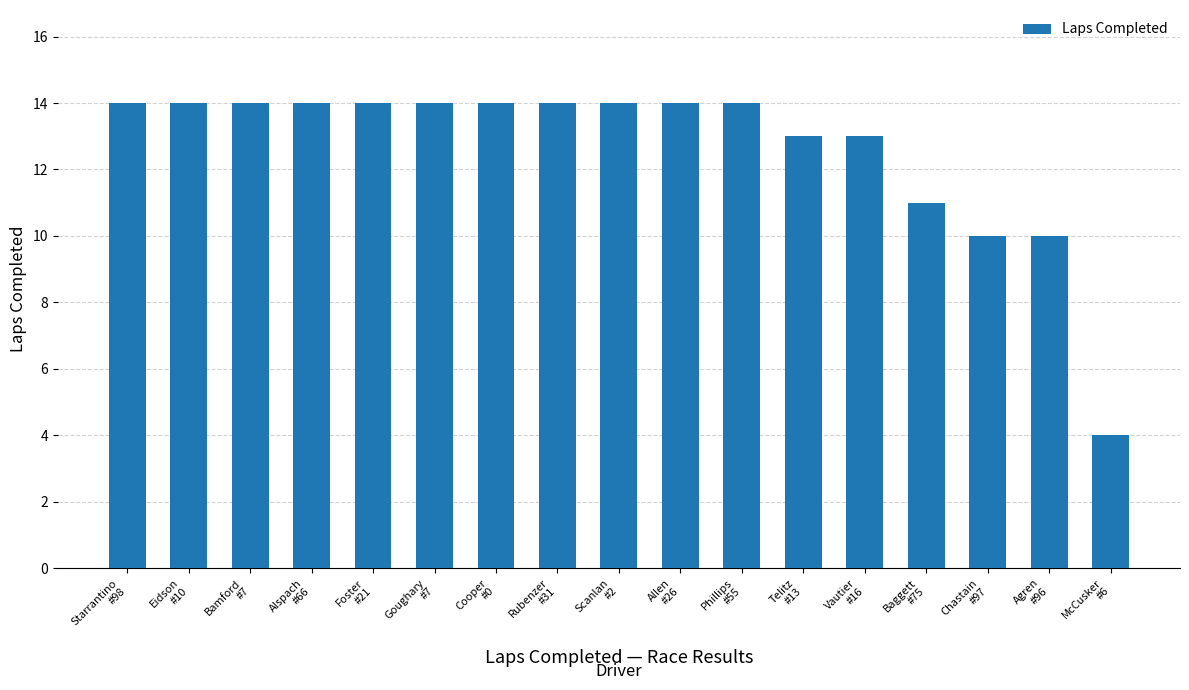

What is the average value?

13